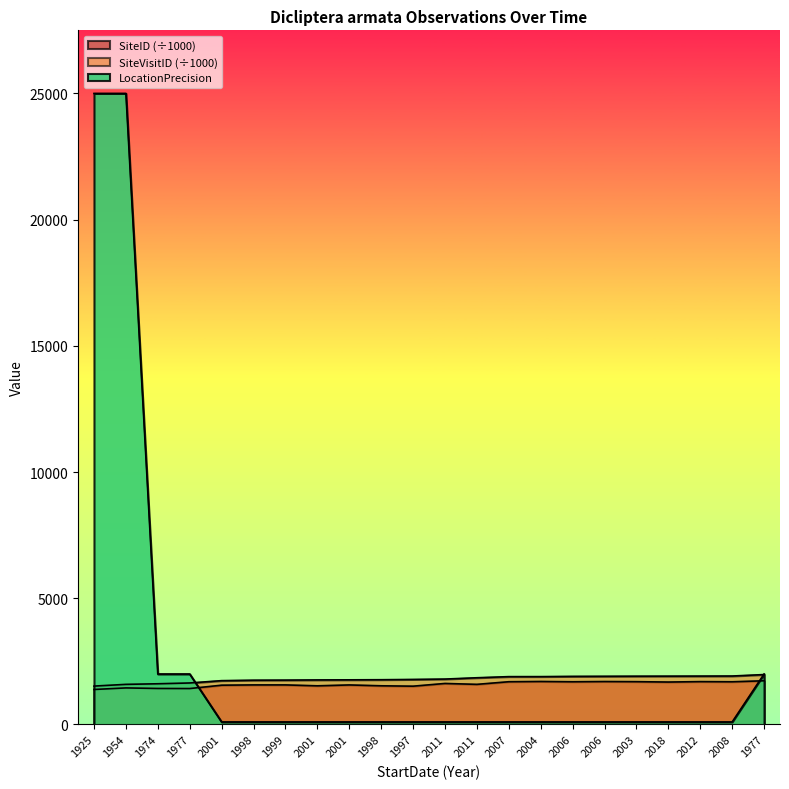

Reading right to left, transcribe all the data shown in this chart.

LocationPrecision: 2000.0	100.0	100.0	100.0	100.0	100.0	100.0	100.0	100.0	100.0	100.0	100.0	100.0	100.0	100.0	100.0	100.0	100.0	2000.0	2000.0	25000.0	25000.0
SiteVisitID: 1978.0	1920.6	1917.8	1915.3	1913.4	1909.6	1906.2	1897.0	1896.2	1851.9	1799.7	1784.9	1774.3	1769.5	1765.6	1758.4	1754.7	1737.3	1645.0	1613.5	1590.0	1521.7
SiteID: 1731.8	1692.8	1698.8	1682.0	1696.7	1702.3	1693.1	1704.5	1694.5	1590.4	1626.1	1518.1	1533.2	1567.0	1532.3	1568.3	1568.4	1557.2	1424.4	1427.5	1448.9	1387.4